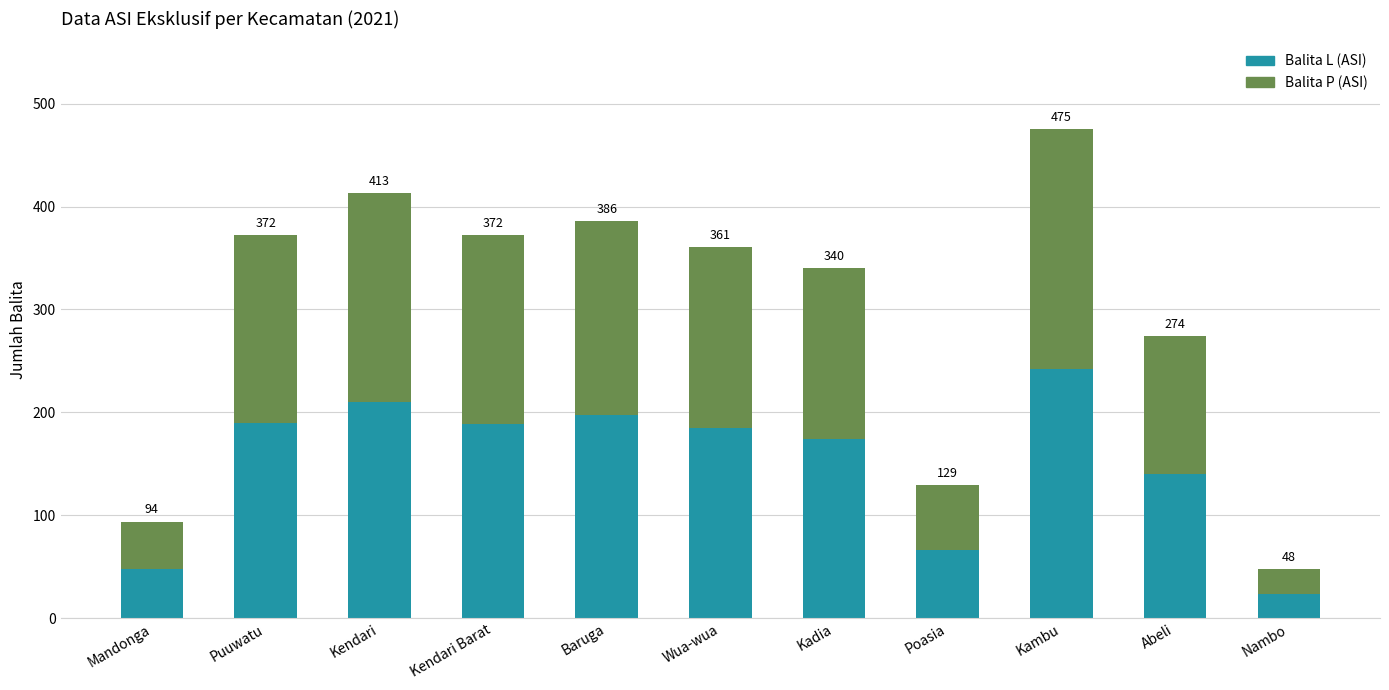

At which label is Balita P (ASI) closest to 128?

Abeli